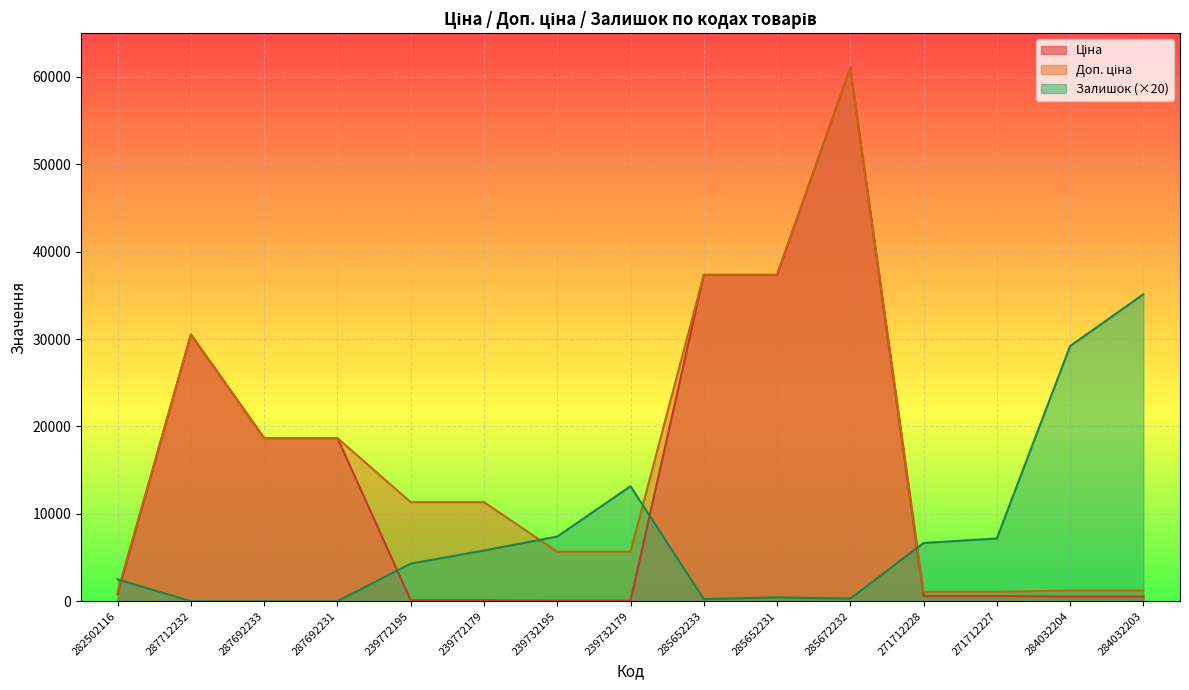

What is the difference between the second highest and minimum values in the Ціна series?

37286.3